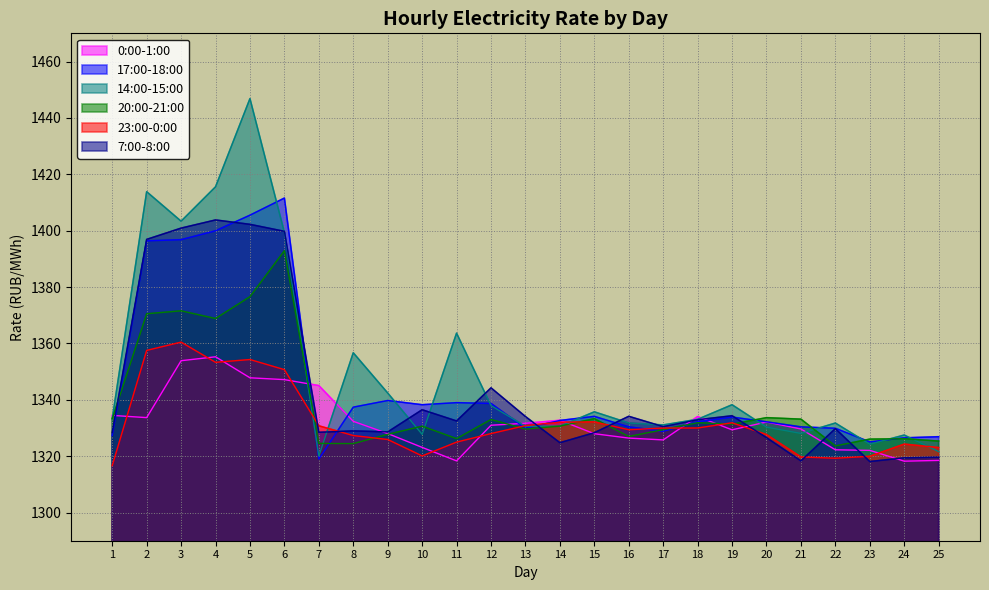

Which series has the largest range (max minus min)?

14:00-15:00